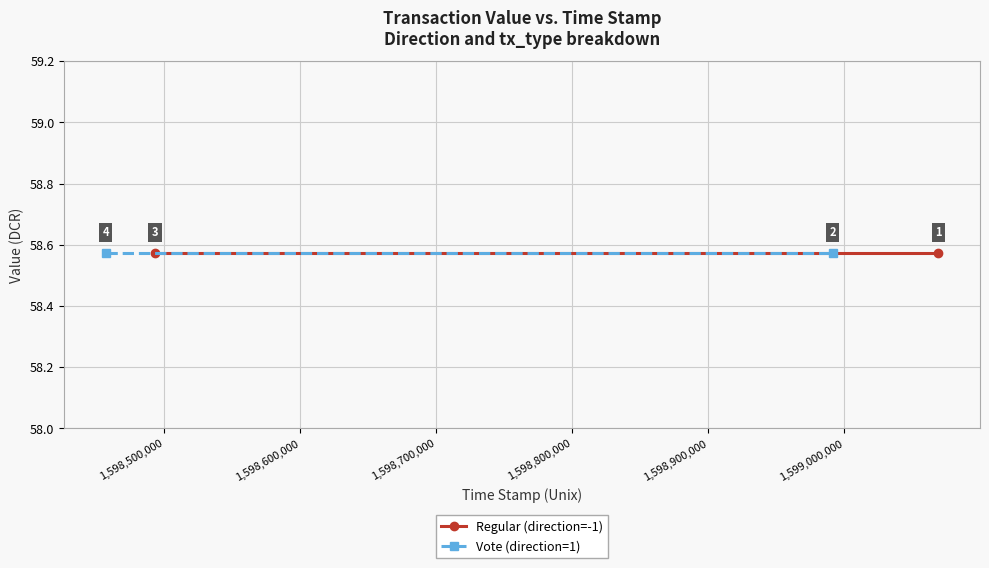

Which category has the highest value in the time_stamp series?

-1 (Regular)